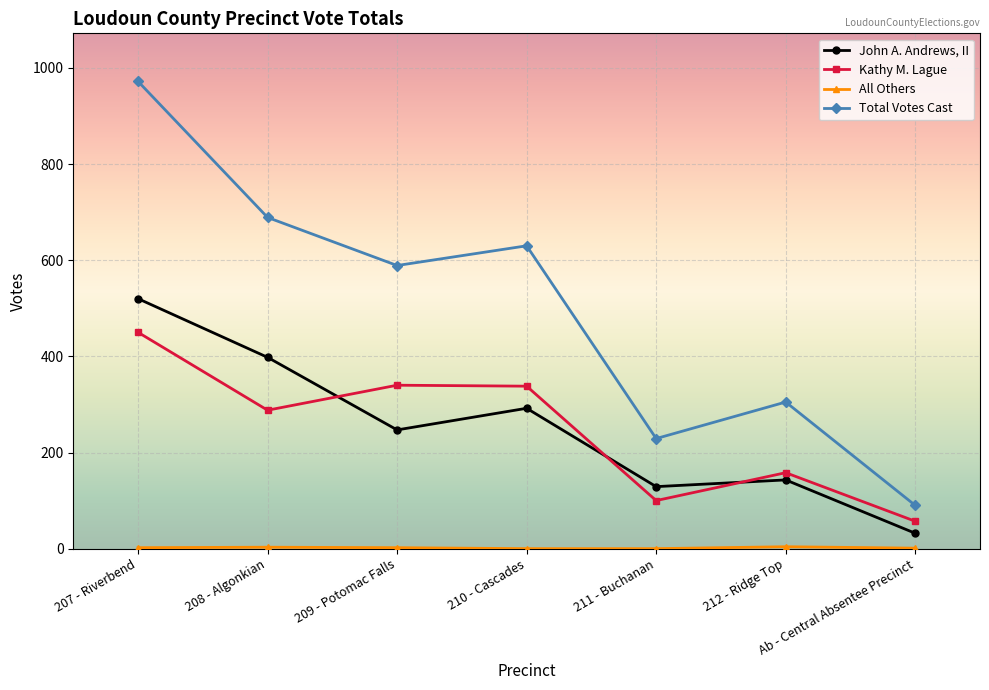

What position from the right is 208 - Algonkian?

6